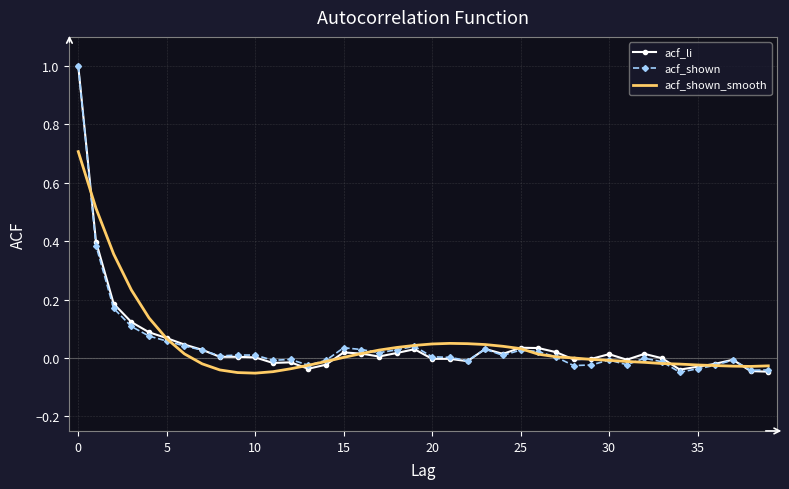

What is the greatest value displayed?

1.0